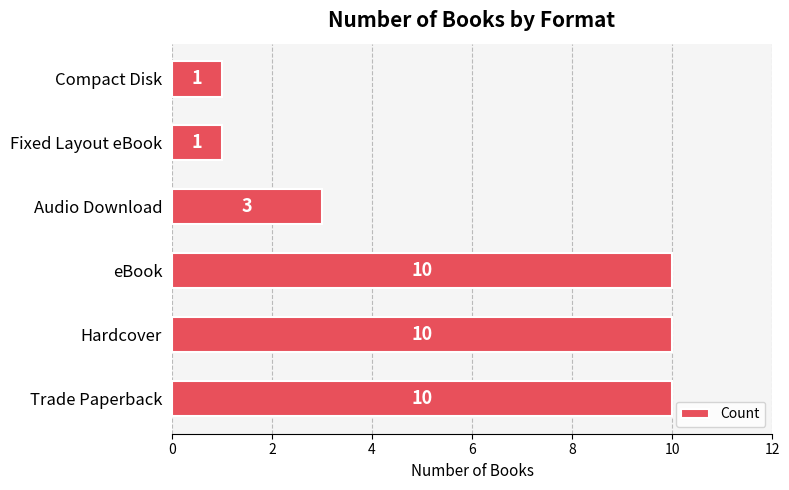

Reading bottom to top, list all the values displayed in this chart.

Trade Paperback=10	Hardcover=10	eBook=10	Audio Download=3	Fixed Layout eBook=1	Compact Disk=1